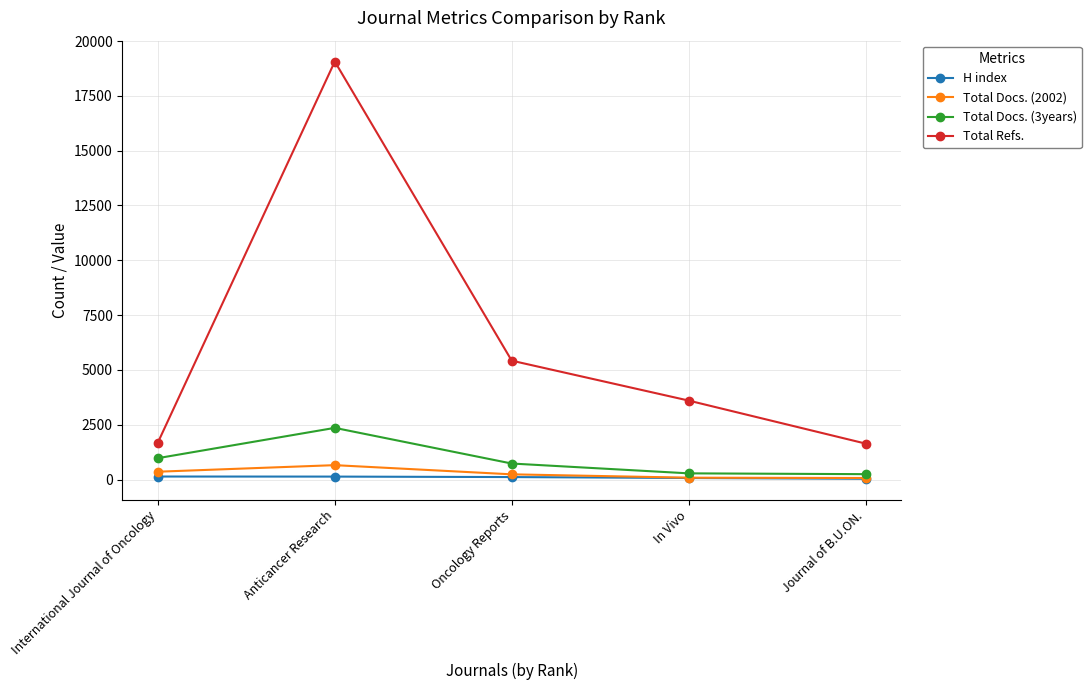

Is it true that Total Docs. (3years) equals 732 at Oncology Reports?

True